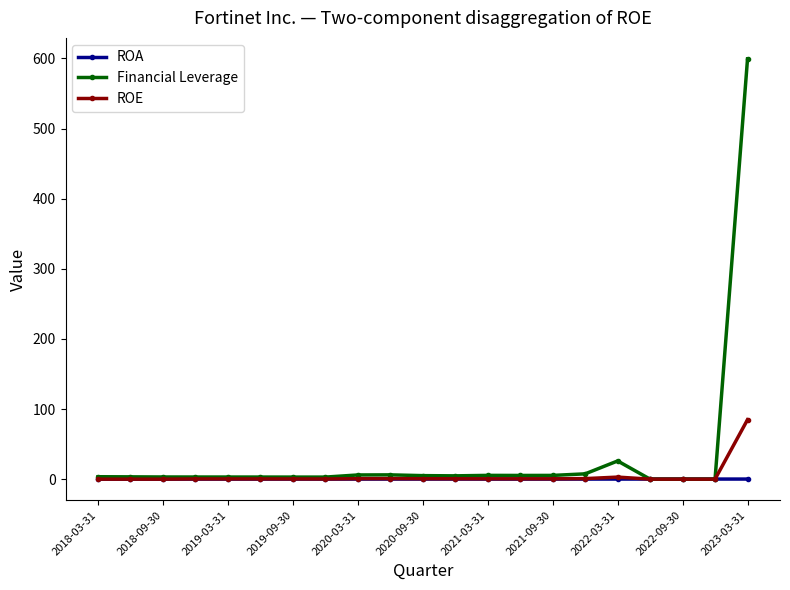

What is the maximum value for ROA?

0.1